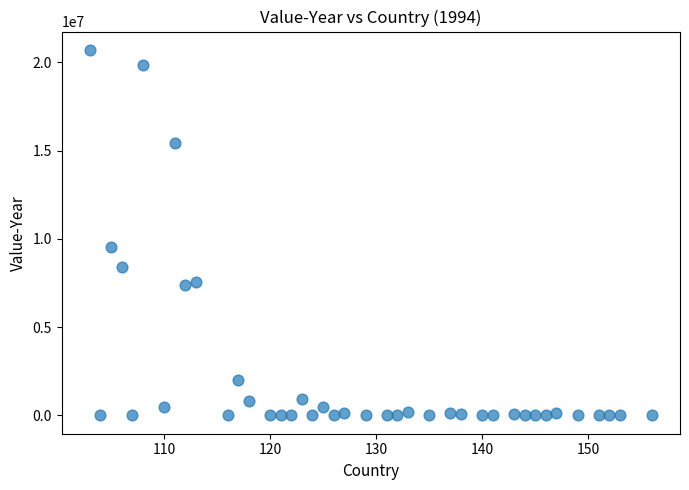

What Y value in the scatter plot is closest to 10355735?

9540703